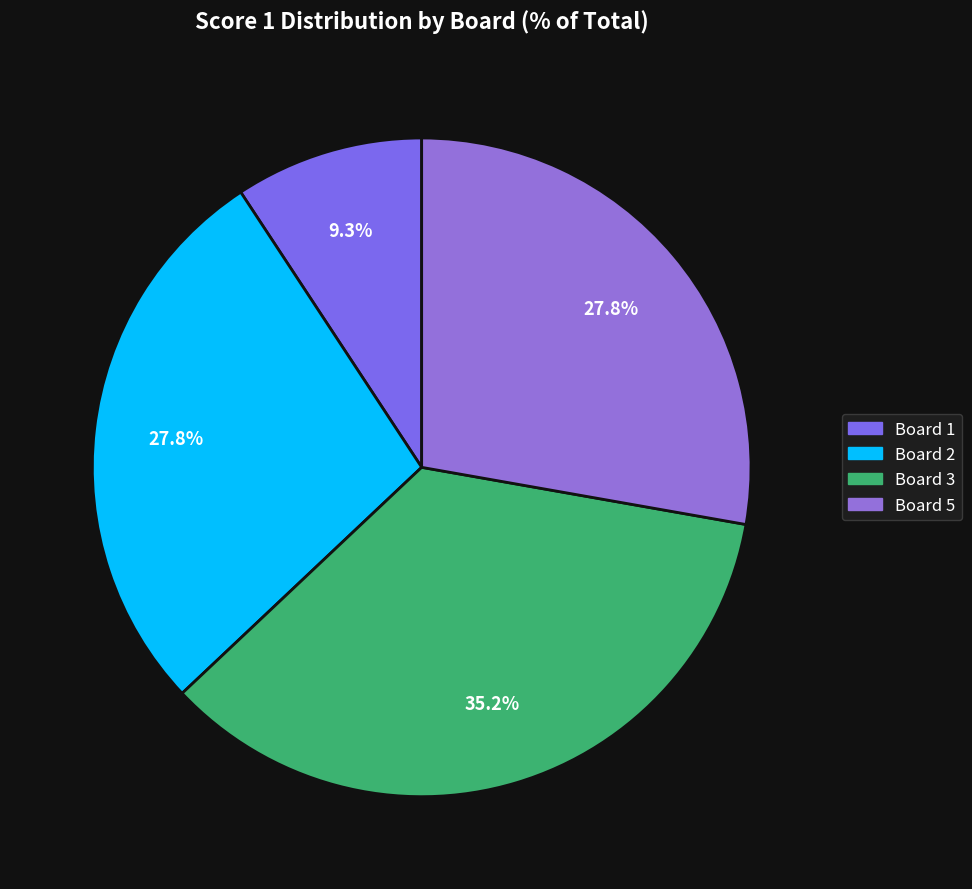

Count the number of slices in the pie.

4